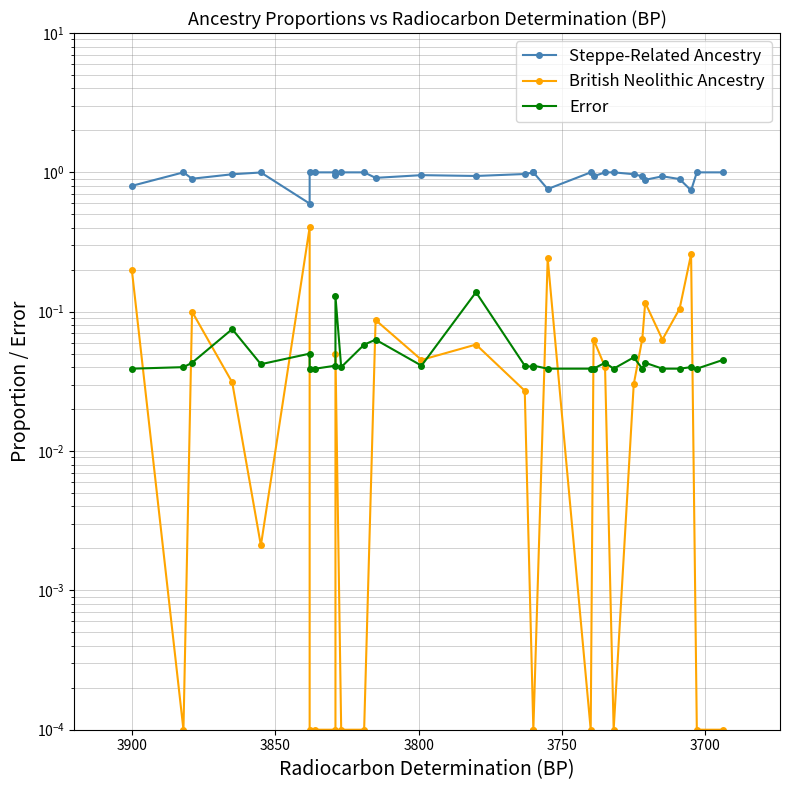

True or false: Error has a value of 0.2 at 16.

False